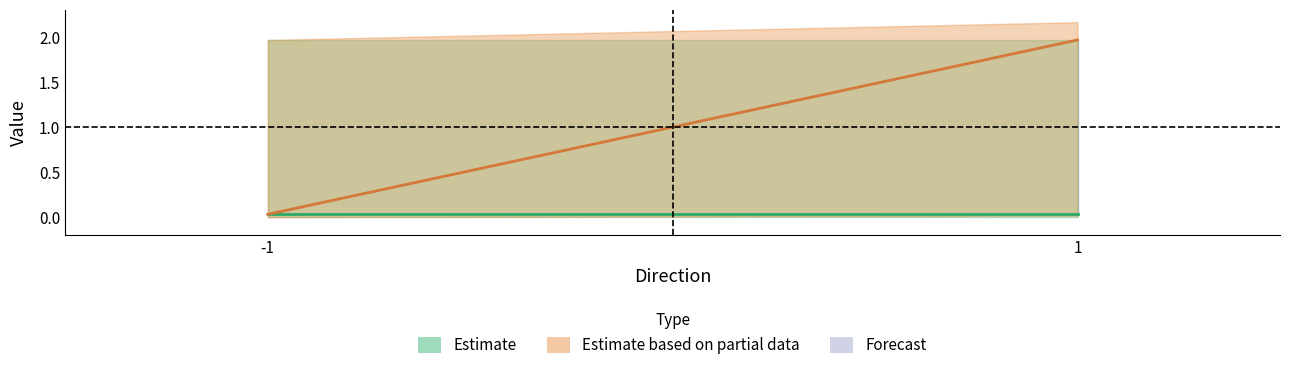

At which category does the chart reach its minimum across all series?

-1